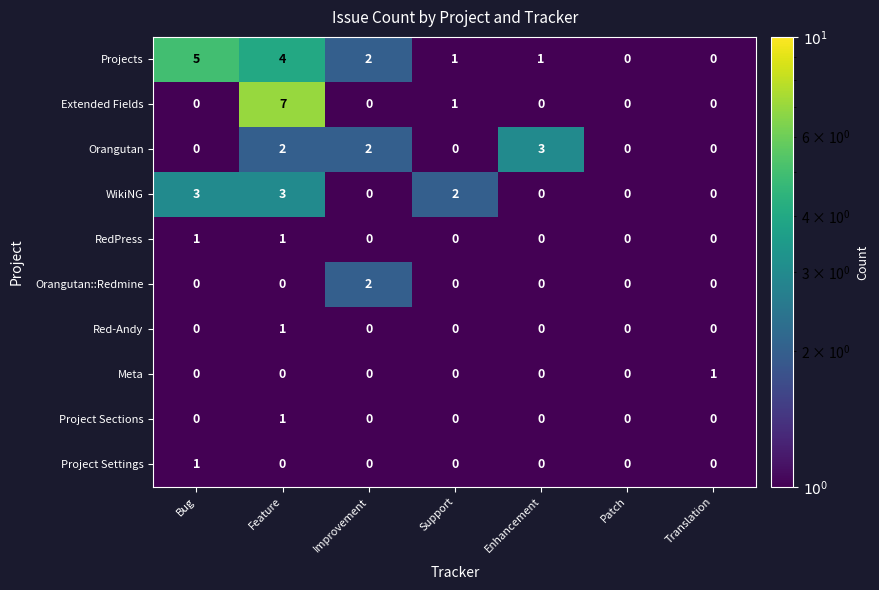

Which series has the largest total across all categories?

Projects